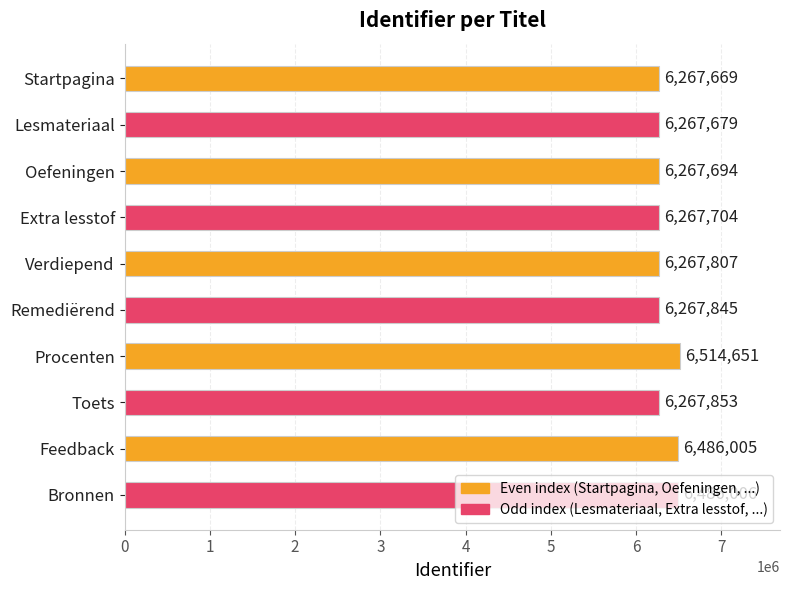

Where is the data nearest to the value 6391160?

Feedback